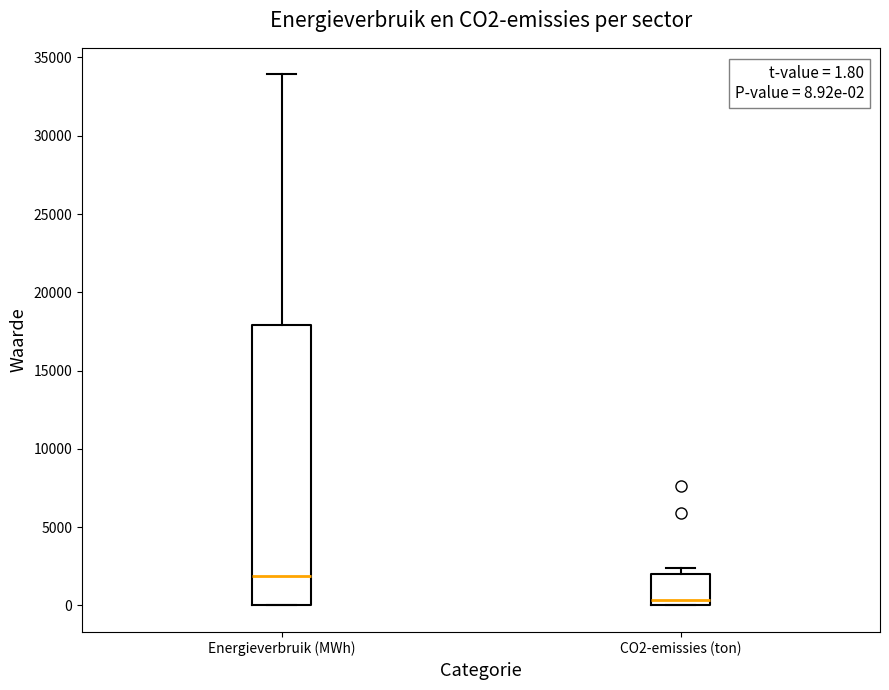

Which box's median line is the highest?

Energieverbruik (MWh)